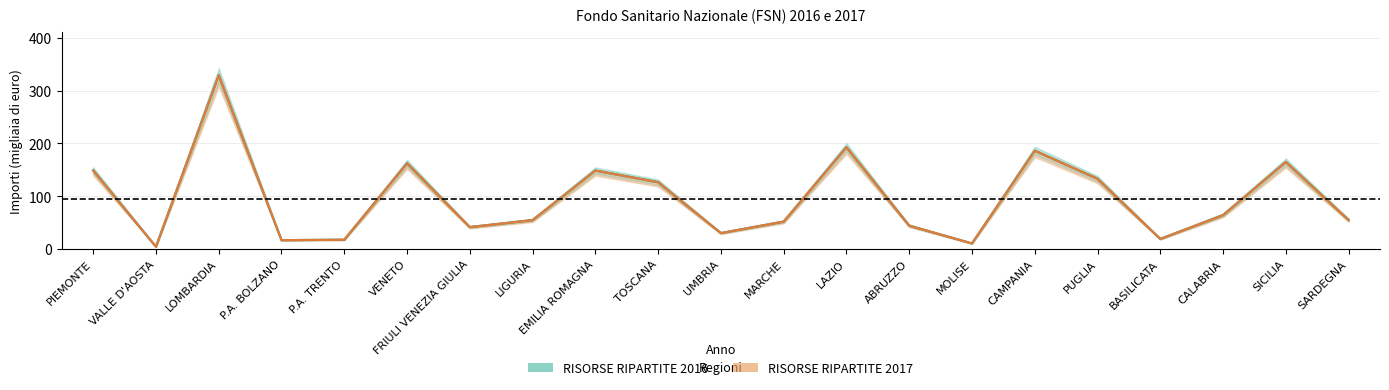

What is the label of the 7th point from the right?

MOLISE